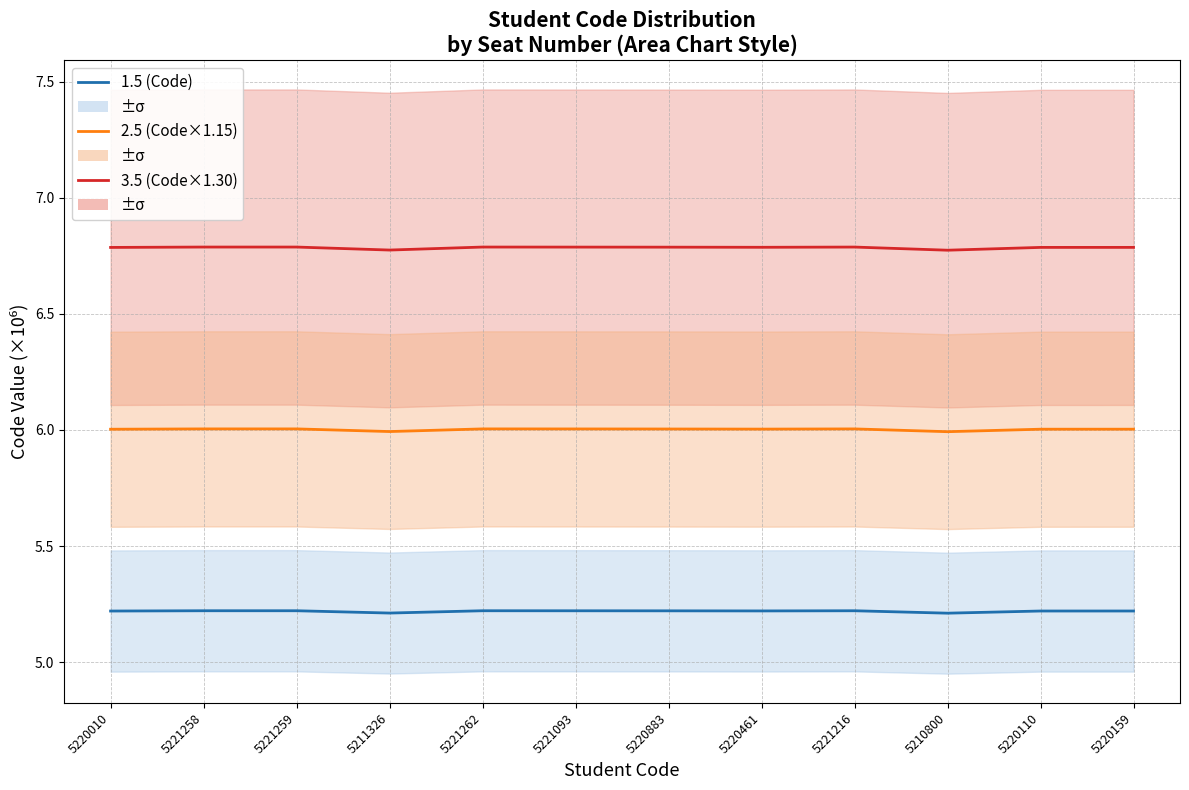

What is the label of the 7th point from the left?

5220883